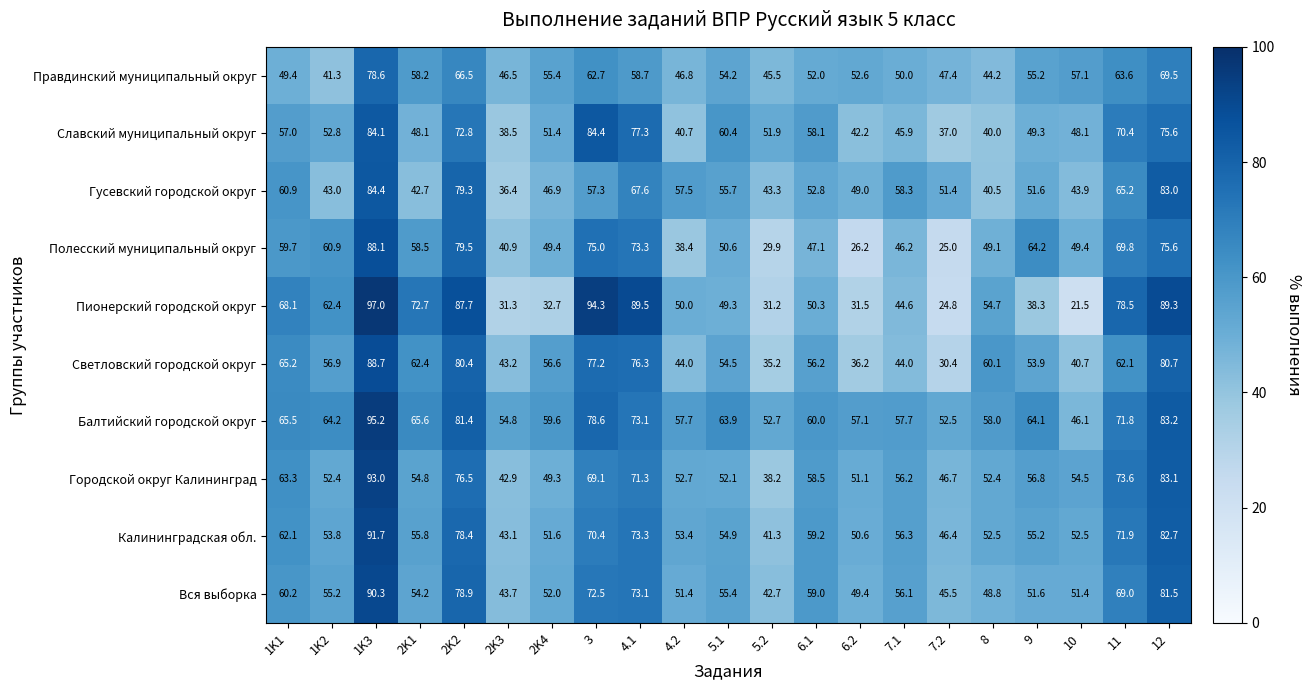

True or false: Правдинский муниципальный округ has a value of 15.3 at 2K4.

False